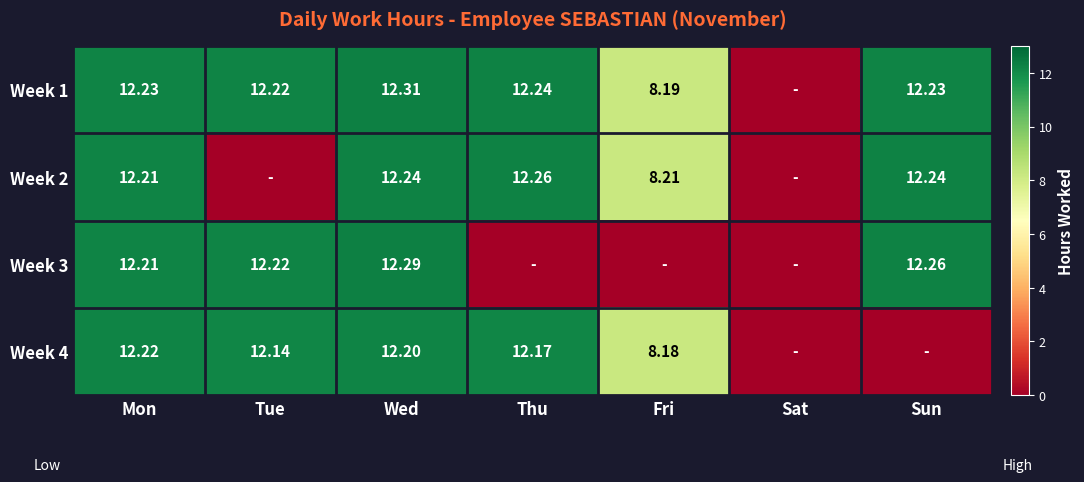

Is the value of Week 4 at Wed greater than the value of Week 2 at Sun?

No